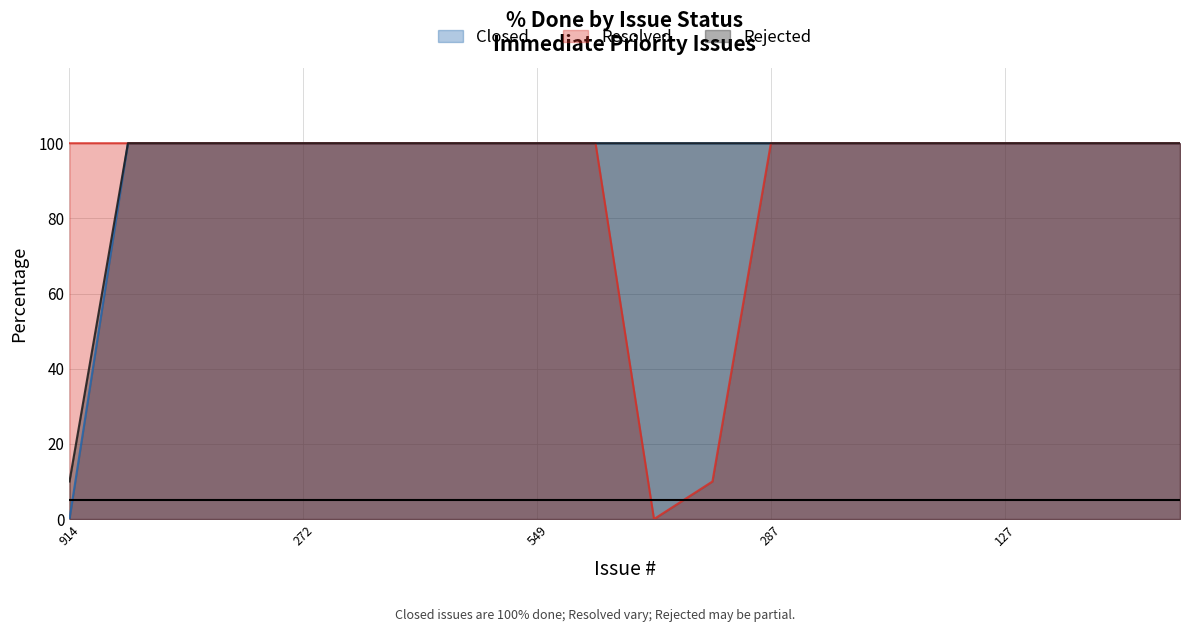

The value of Rejected at 895 is 68. True or false?

False